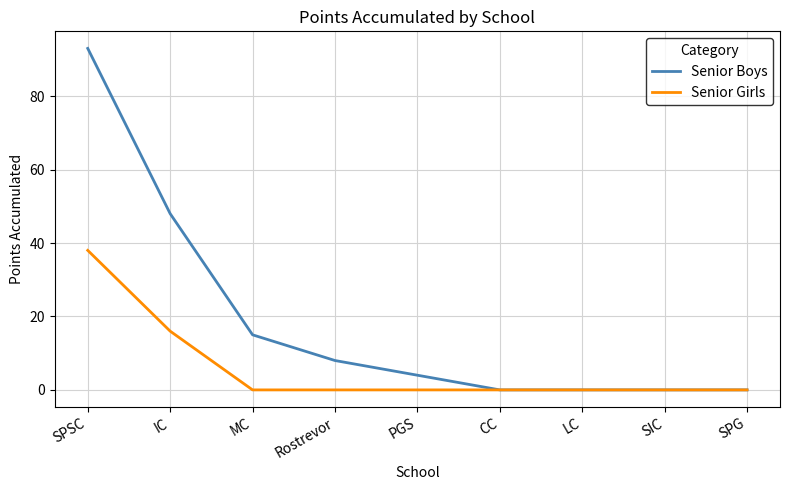

Reading left to right, transcribe all the data shown in this chart.

Senior Boys: 93	48	15	8	4	0	0	0	0
Senior Girls: 38	16	0	0	0	0	0	0	0